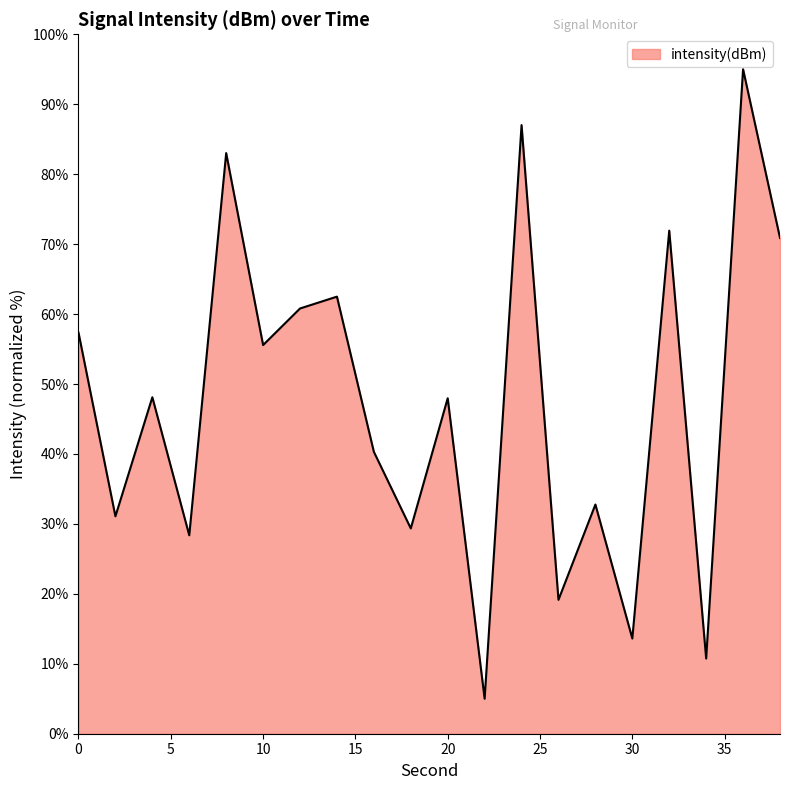

What is the minimum value shown in the chart?

5.0